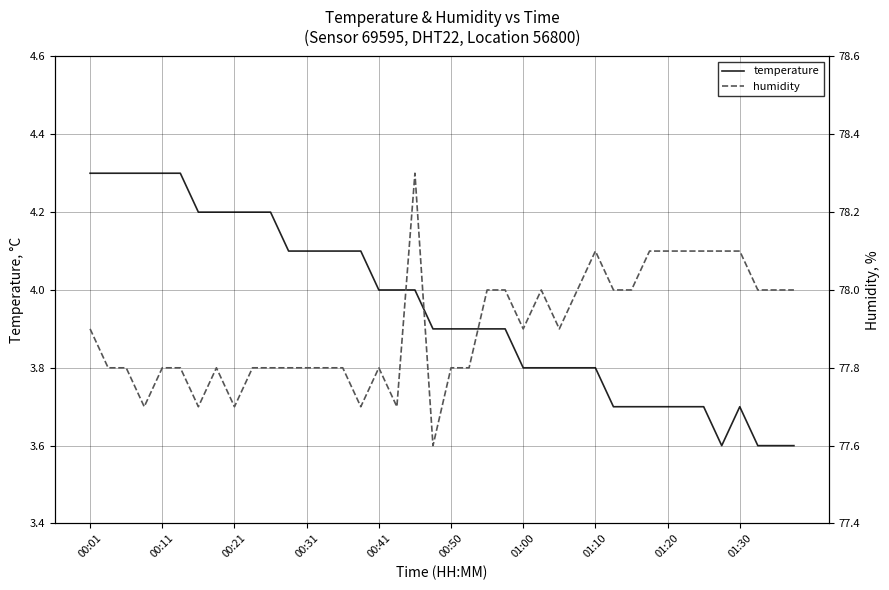

What is the maximum value for temperature?

4.3